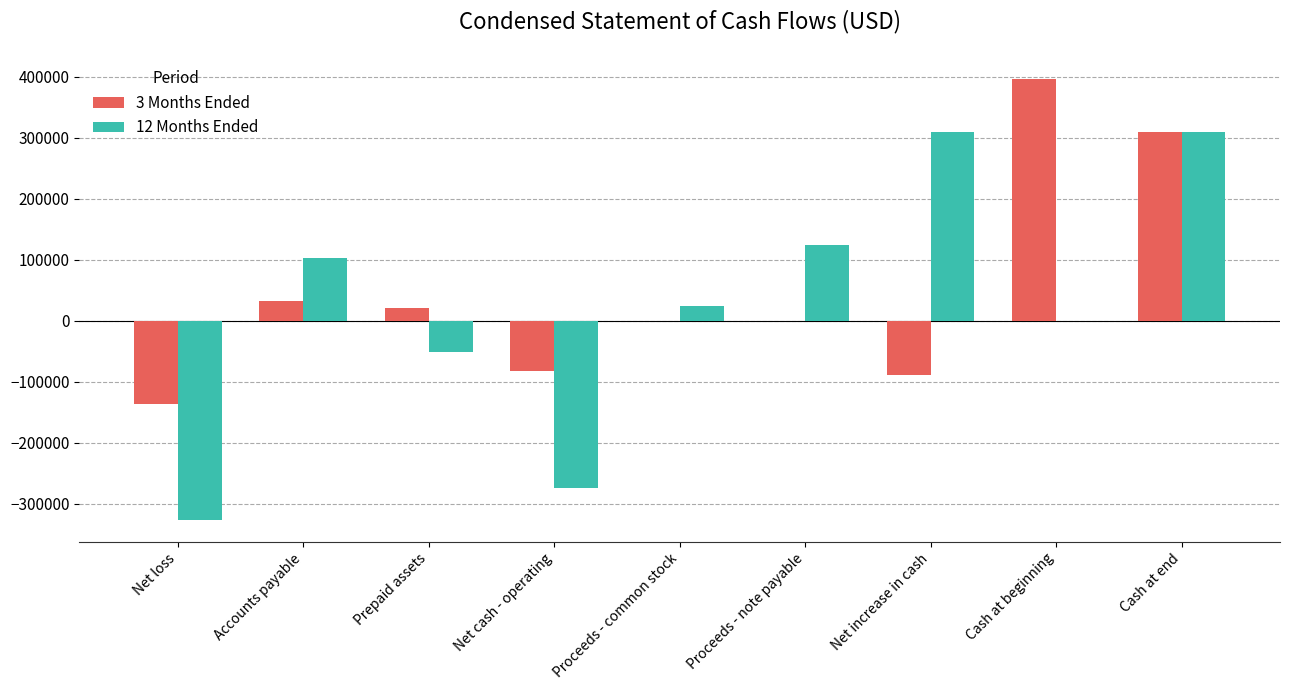

What is the greatest value displayed?

397387